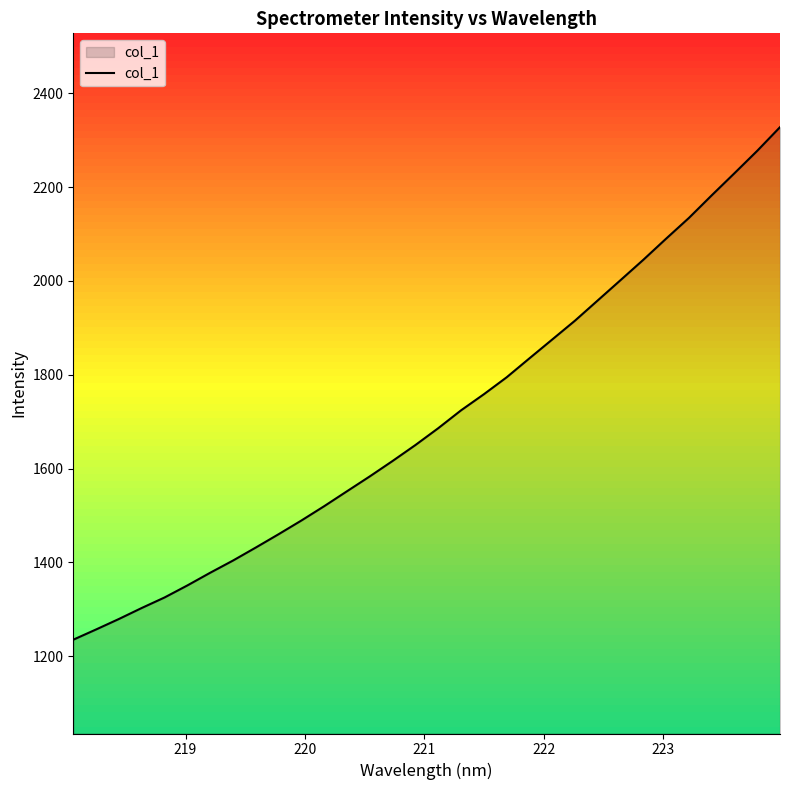

What is the difference between the second highest and second lowest values?

1020.5